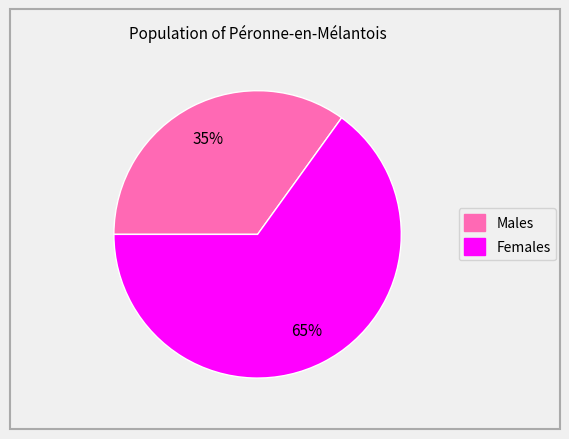

Is there a majority slice in this chart?

Yes